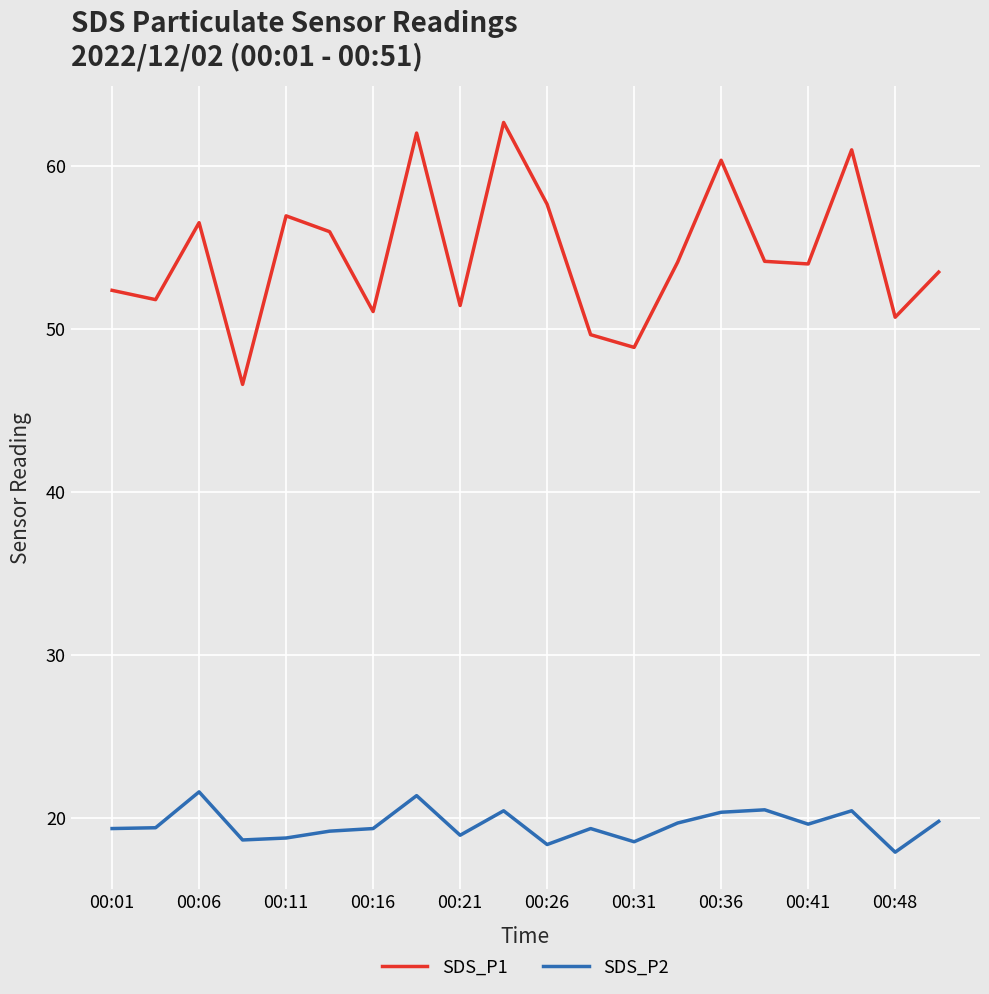

Does the chart have visible grid lines?

Yes